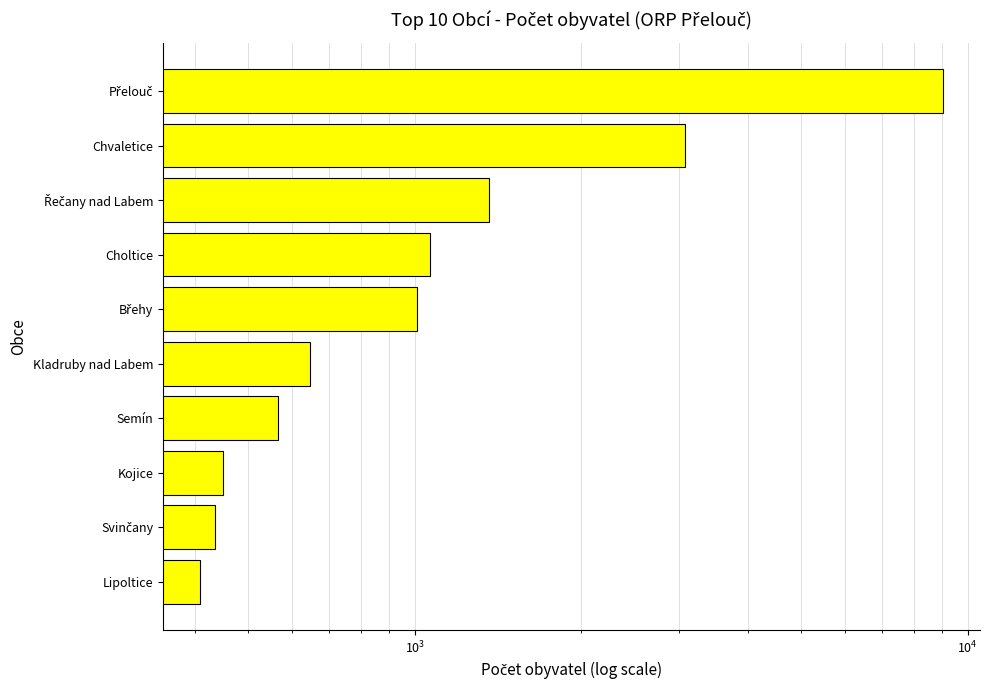

What is the smallest value displayed?

409